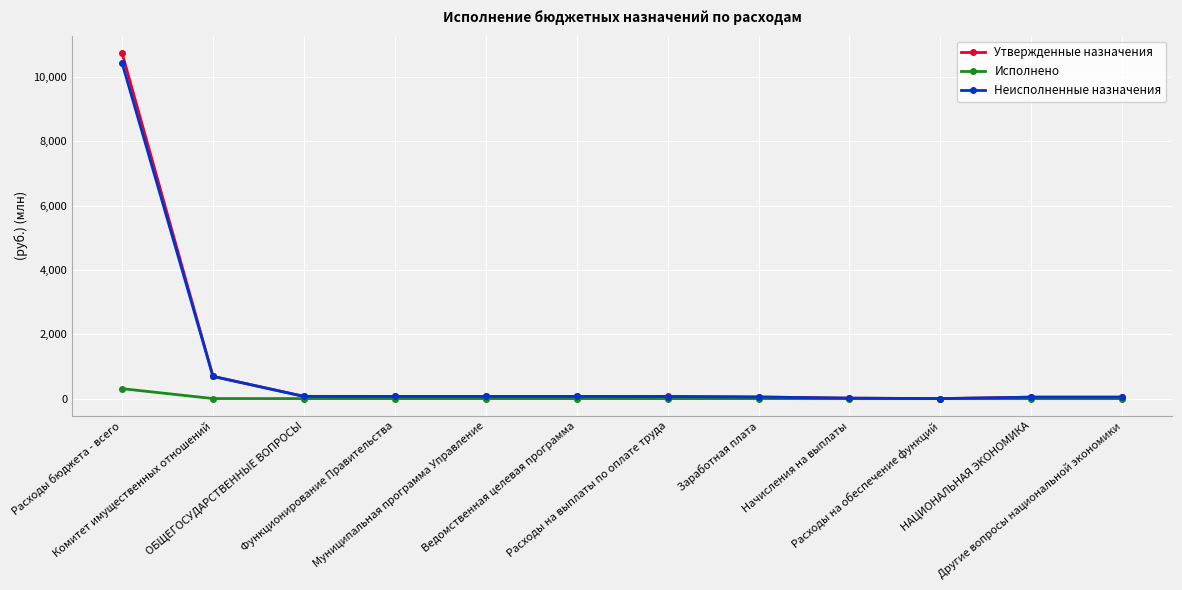

Between Функционирование Правительства and Расходы на выплаты по оплате труда, which series saw the biggest shift?

Утвержденные назначения